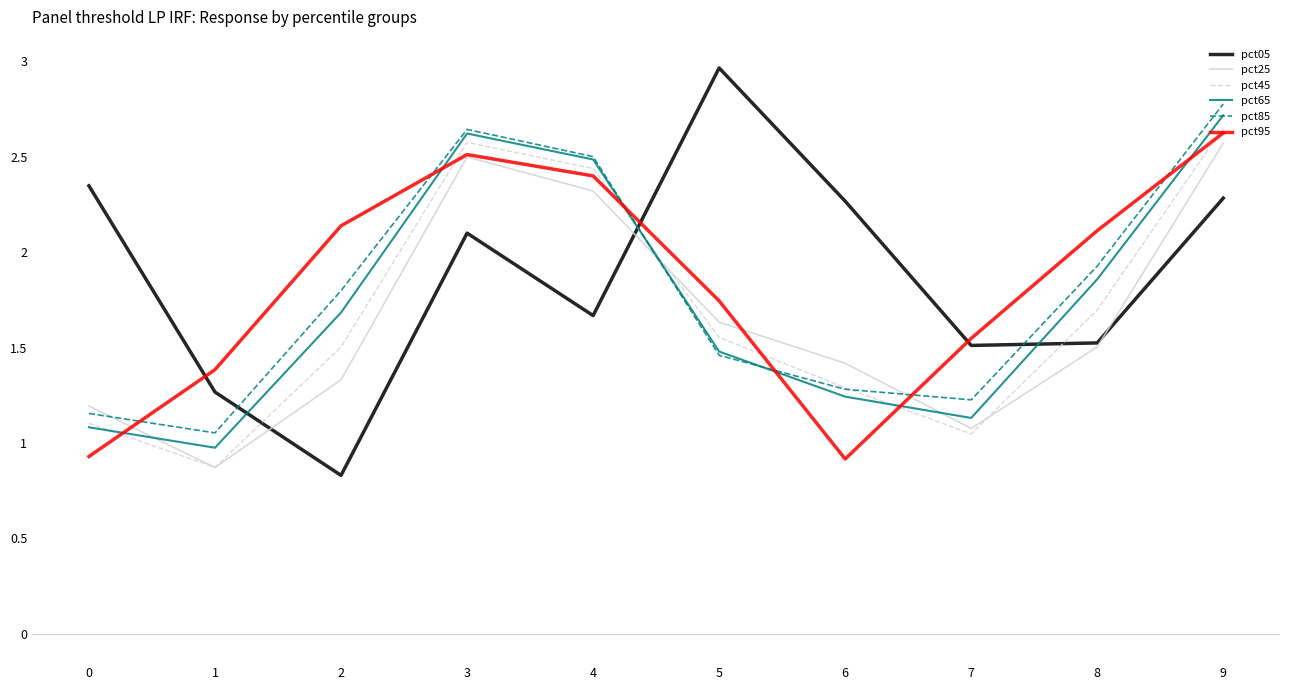

At which category does pct45 reach its first local peak?

3